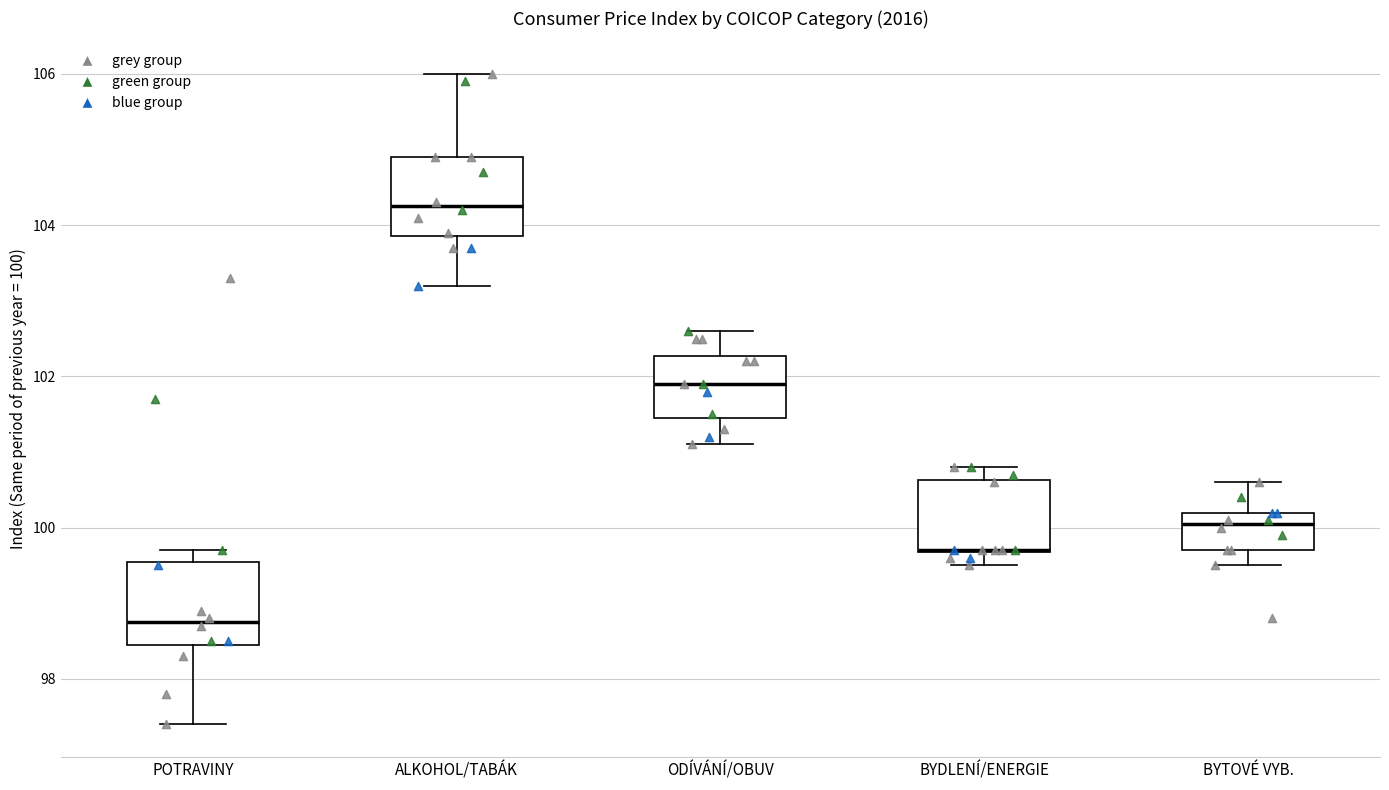

Reading left to right, read every box against the y-axis: the position of its median line, the range the box covers, and the ends of its whiskers. The values are not printed on the chart, so give them approximately, as read against the axis.

POTRAVINY: median 98.8, box 98.4 to 99.6, whiskers 97.4 to 99.8
ALKOHOL/TABÁK: median 104.2, box 103.8 to 105.0, whiskers 103.2 to 106.0
ODÍVÁNÍ/OBUV: median 102.0, box 101.4 to 102.2, whiskers 101.2 to 102.6
BYDLENÍ/ENERGIE: median 99.8 (drawn on the box's lower edge), box 99.6 to 100.6, whiskers 99.6 (just below the box's lower edge) to 100.8
BYTOVÉ VYB.: median 100.0, box 99.8 to 100.2, whiskers 99.6 to 100.6